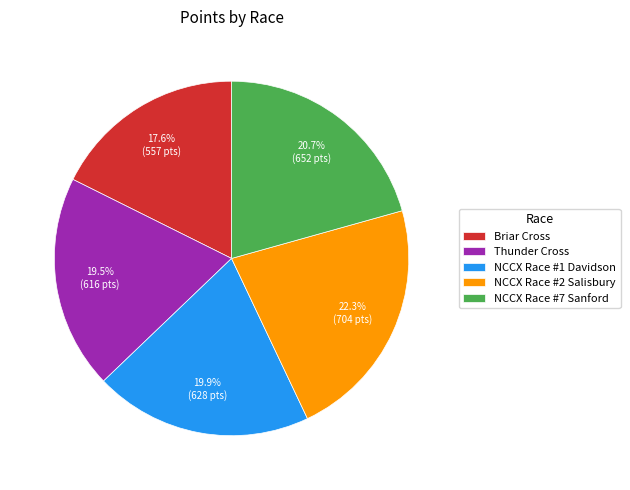

True or false: NCCX Race #2 Salisbury accounts for 28% of the total.

False